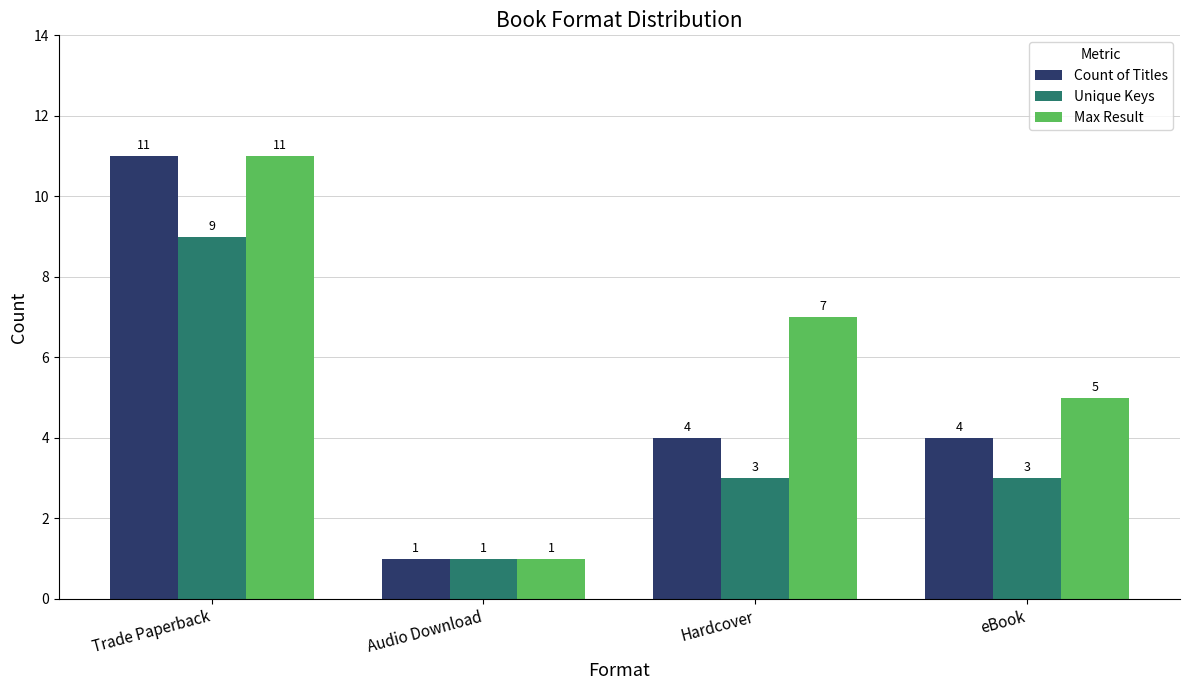

What are all the series names shown in the legend?

Count of Titles, Unique Keys, Max Result